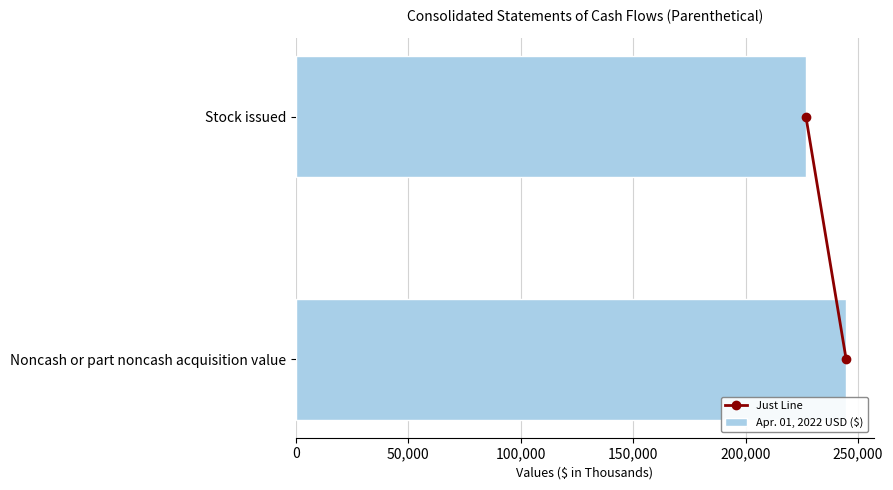

How many bars are there in total?

2